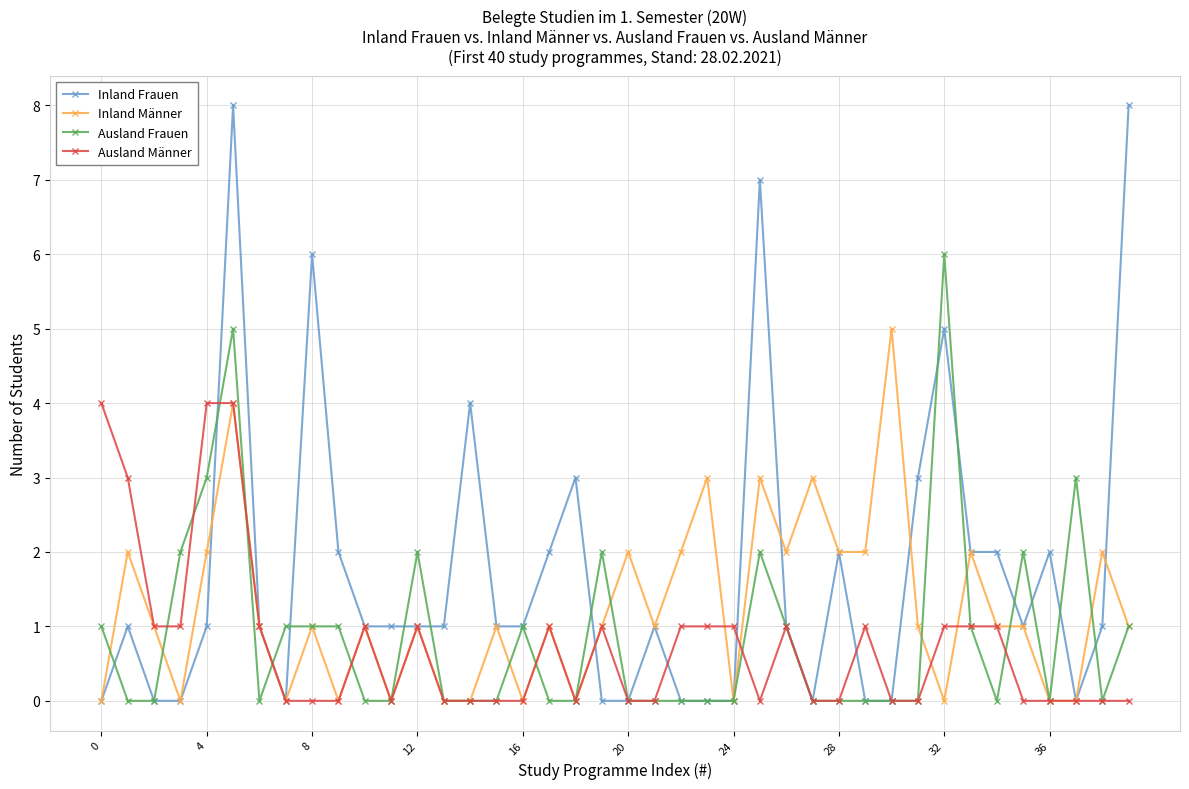

Which series has the largest range (max minus min)?

Inland Frauen